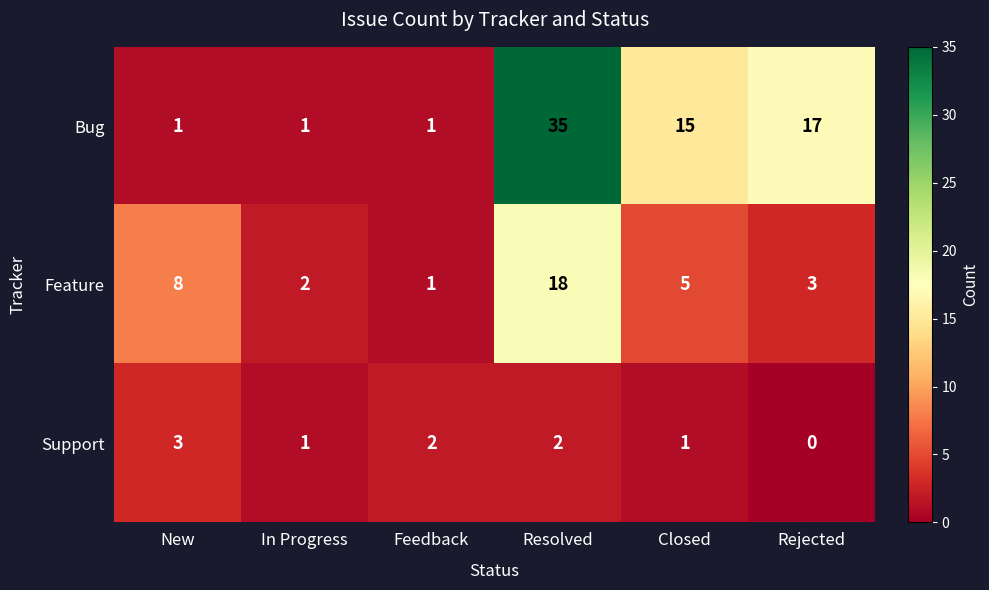

What is the sum of the Support values at New and Closed?

4